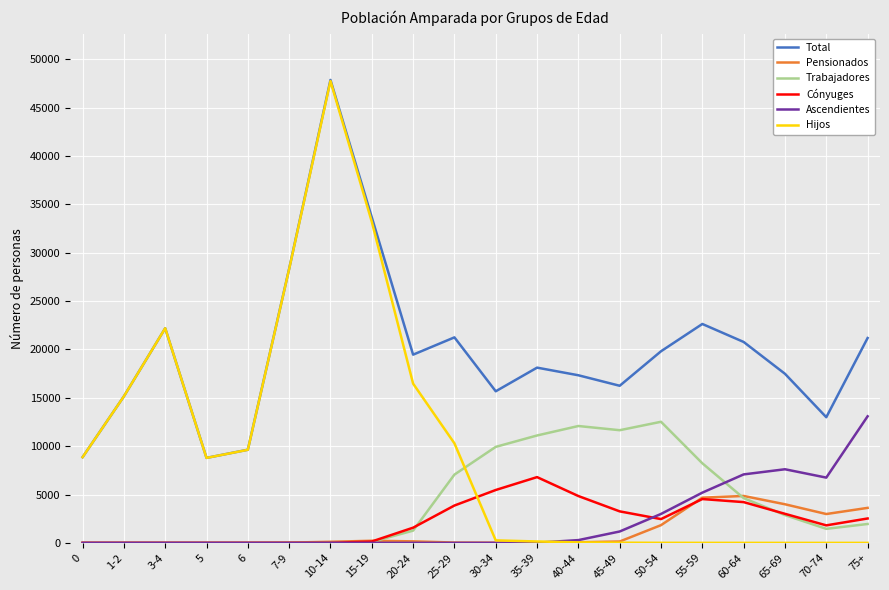

At which category does the chart reach its peak across all series?

10-14